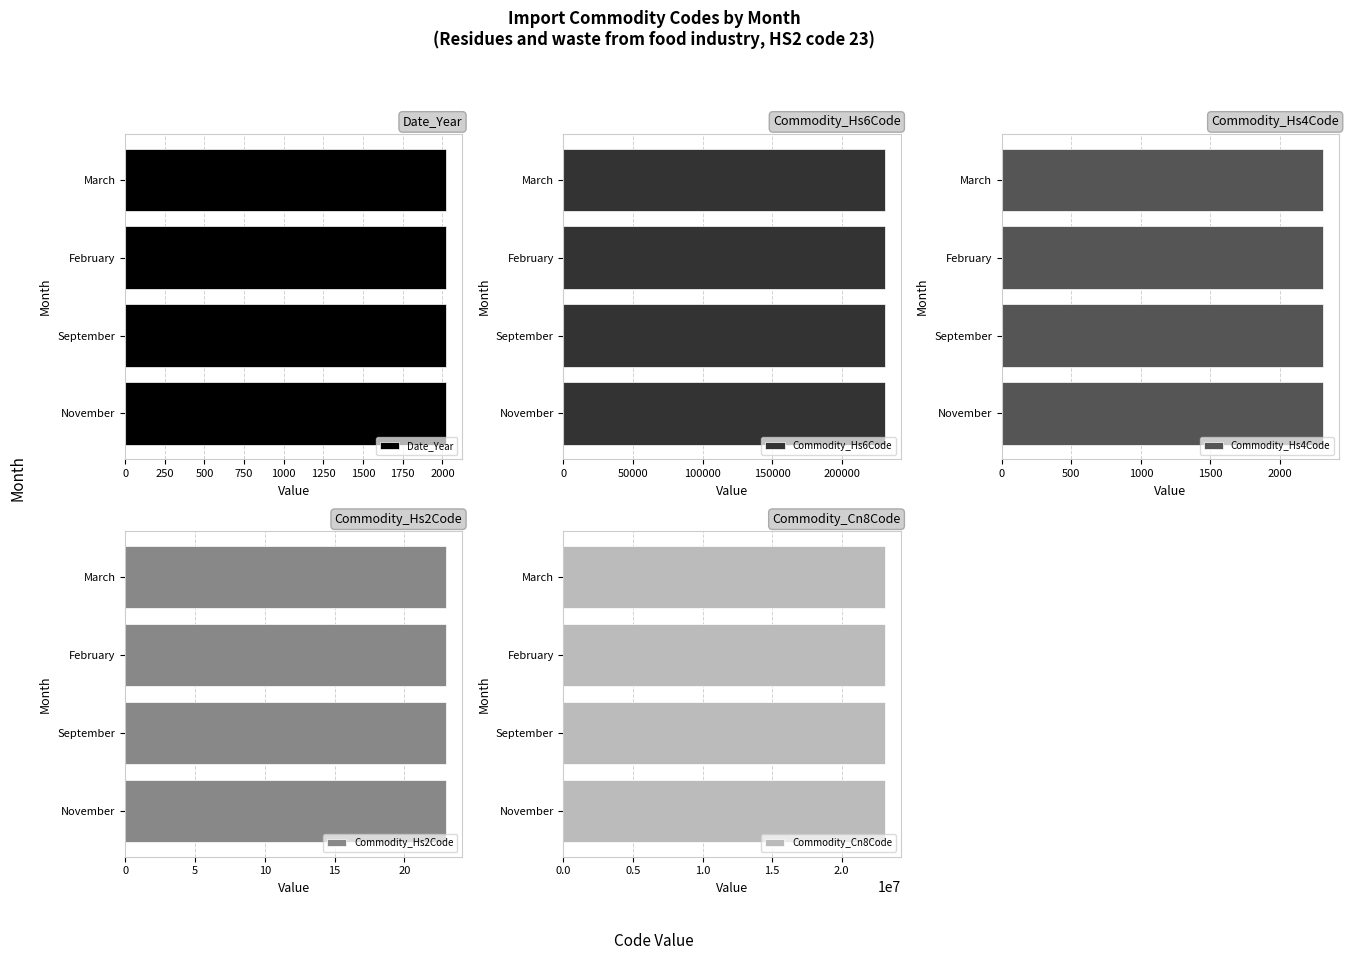

What is the approximate value of Date_Year at November?

2023